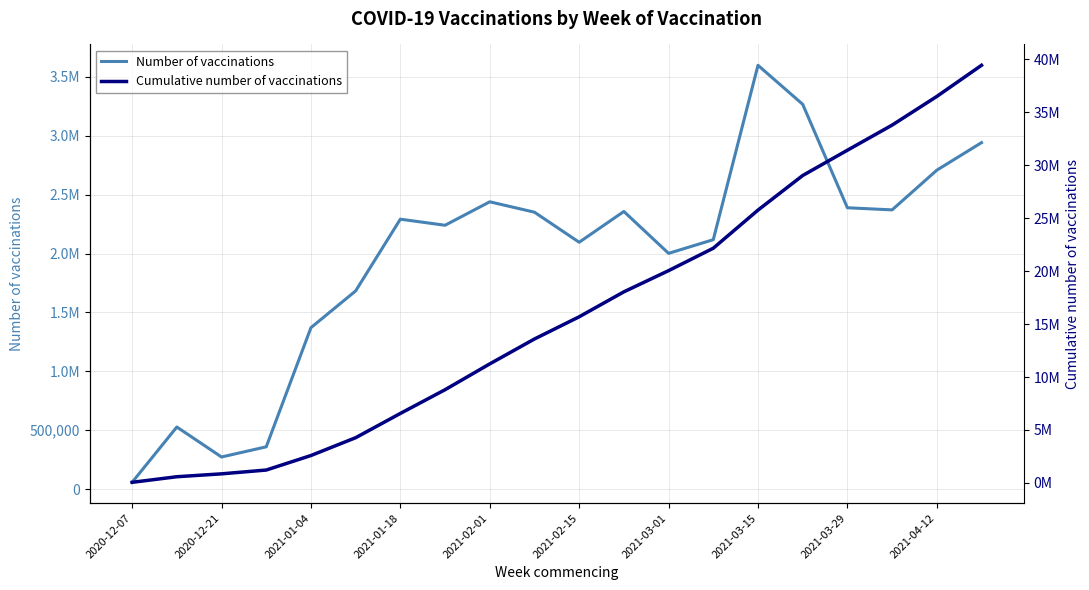

Where does the Cumulative number of vaccinations series first go above 15691730?

11